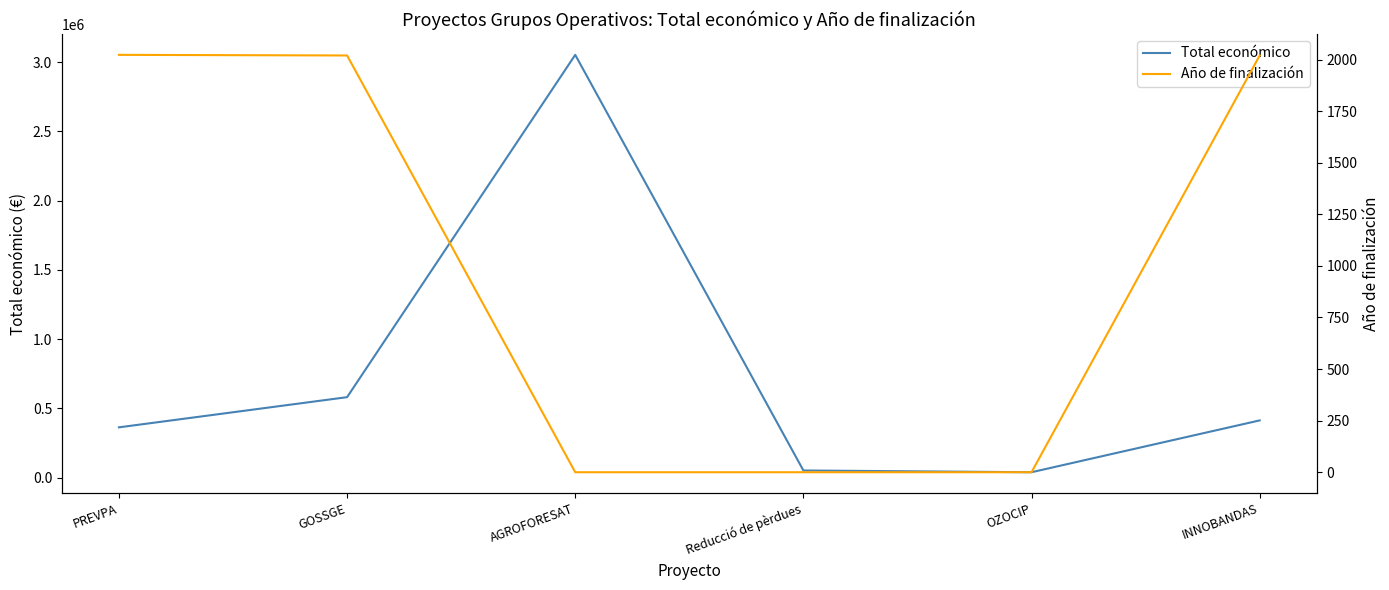

Rank the series at INNOBANDAS from lowest to highest value.

Año de finalización, Total económico